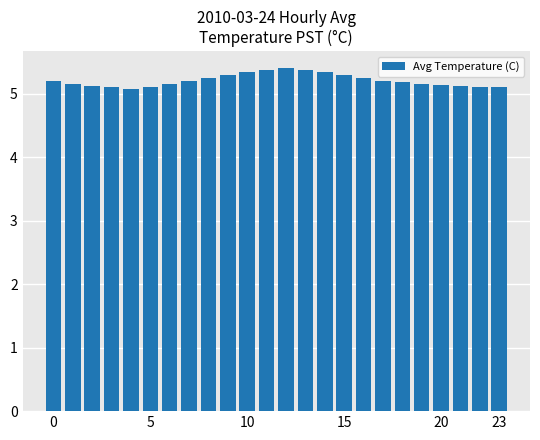

What is the average value?

5.2